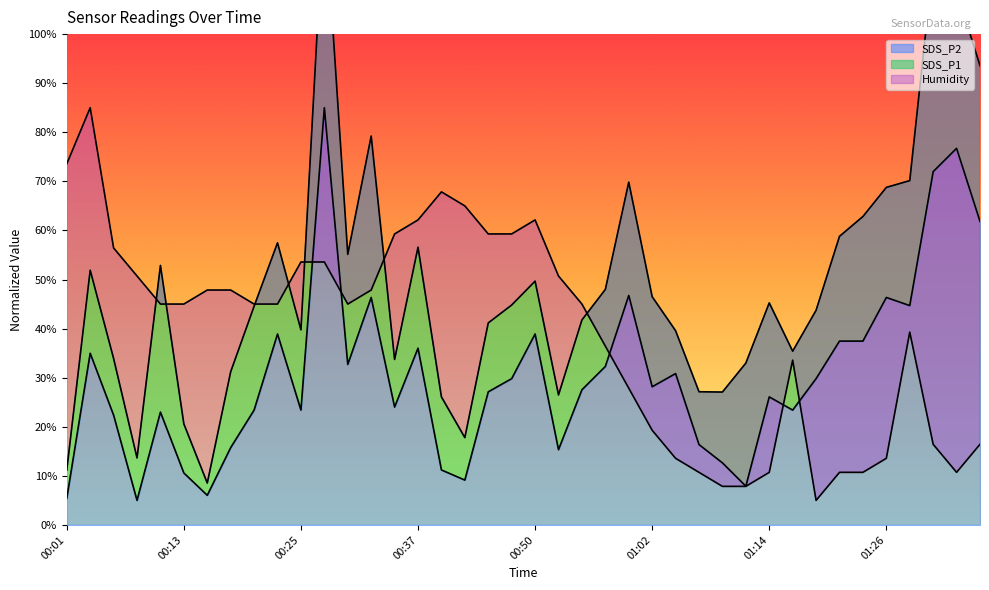

At which label is SDS_P2 closest to 45?

01:29